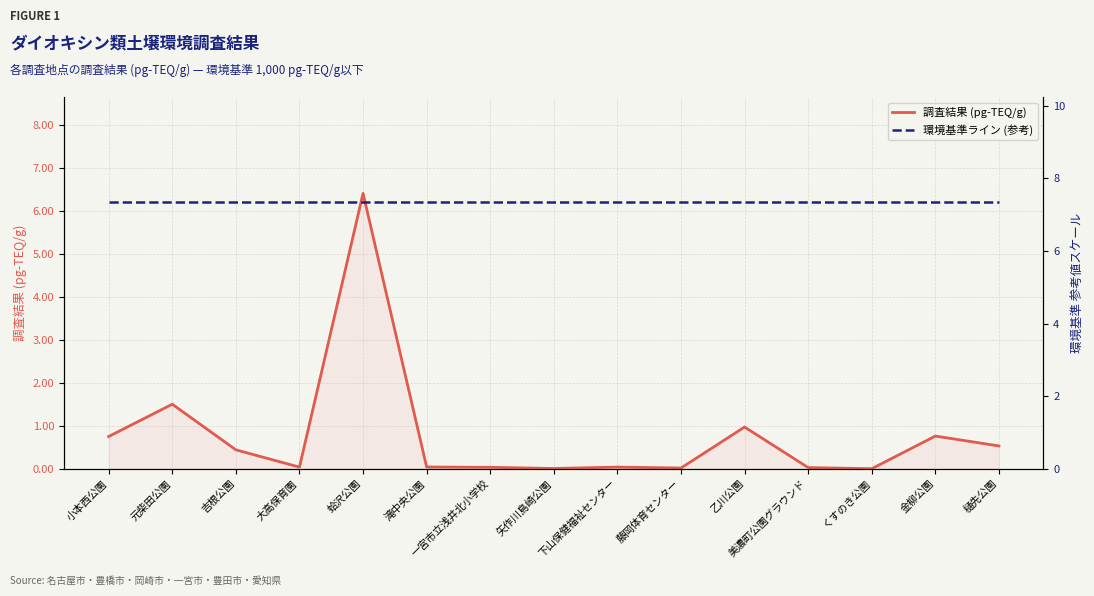

At 乙川公園, list the series in order from smallest to largest.

調査結果 (pg-TEQ/g), 環境基準ライン (参考)